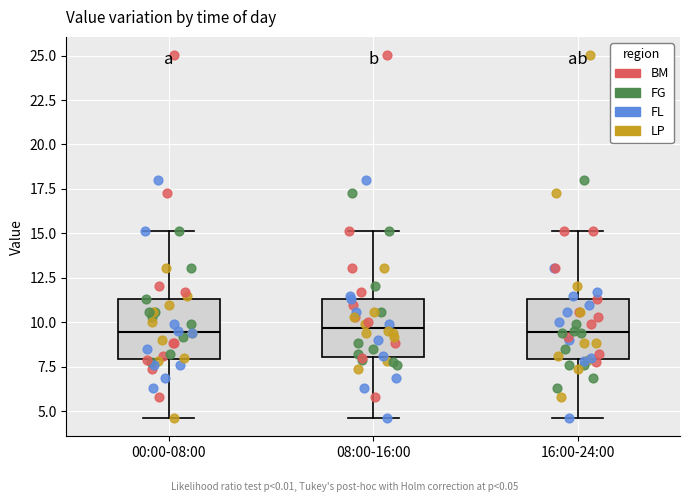

Where is the upper edge of the box for 16:00-24:00 on the y-axis? The values are not printed on the chart, so give them approximately, as read against the axis.

11.5